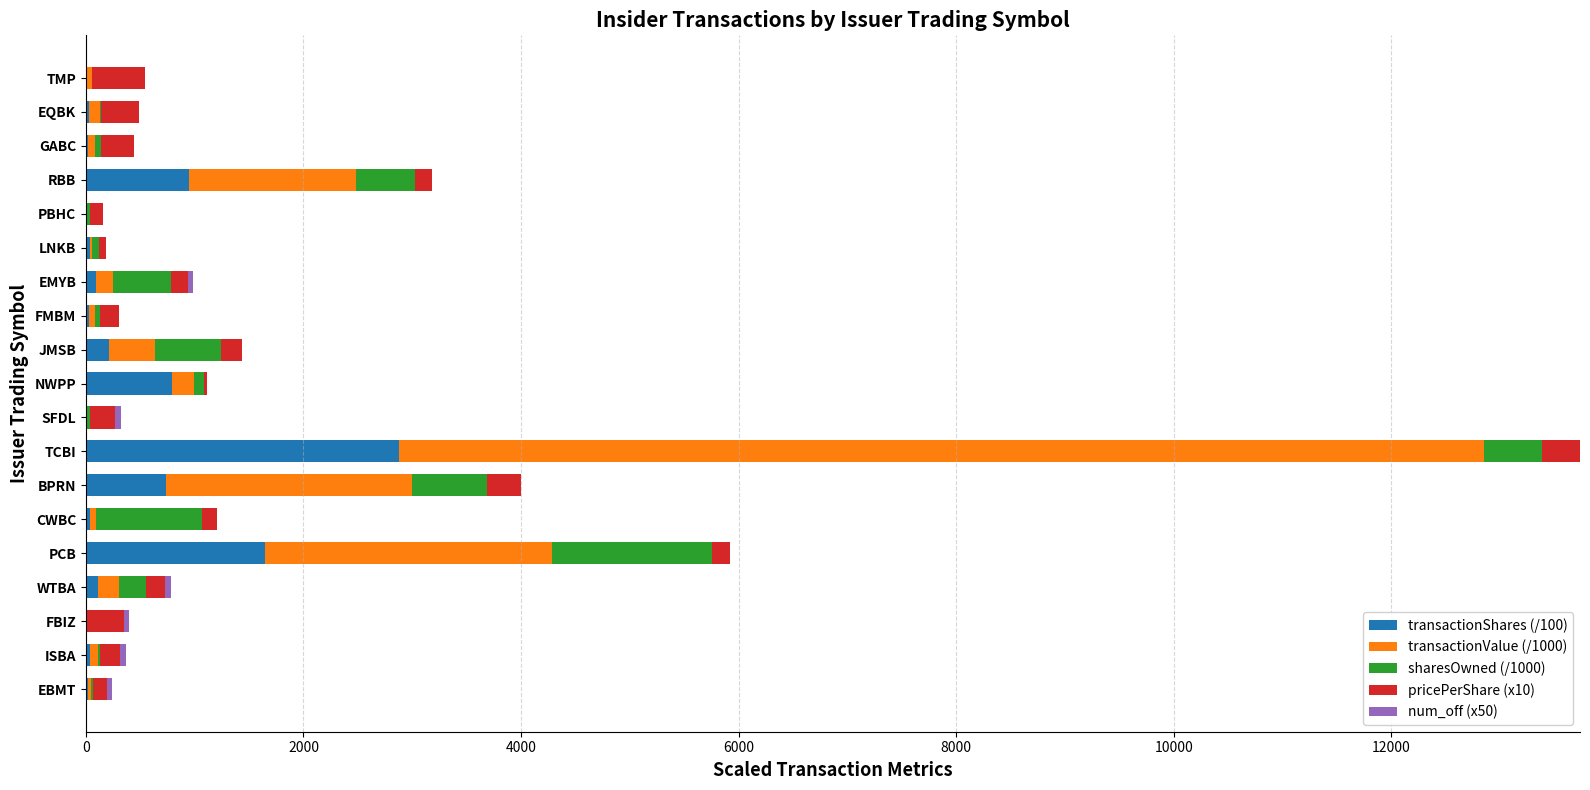

At which category is the sum across all series the highest?

TCBI